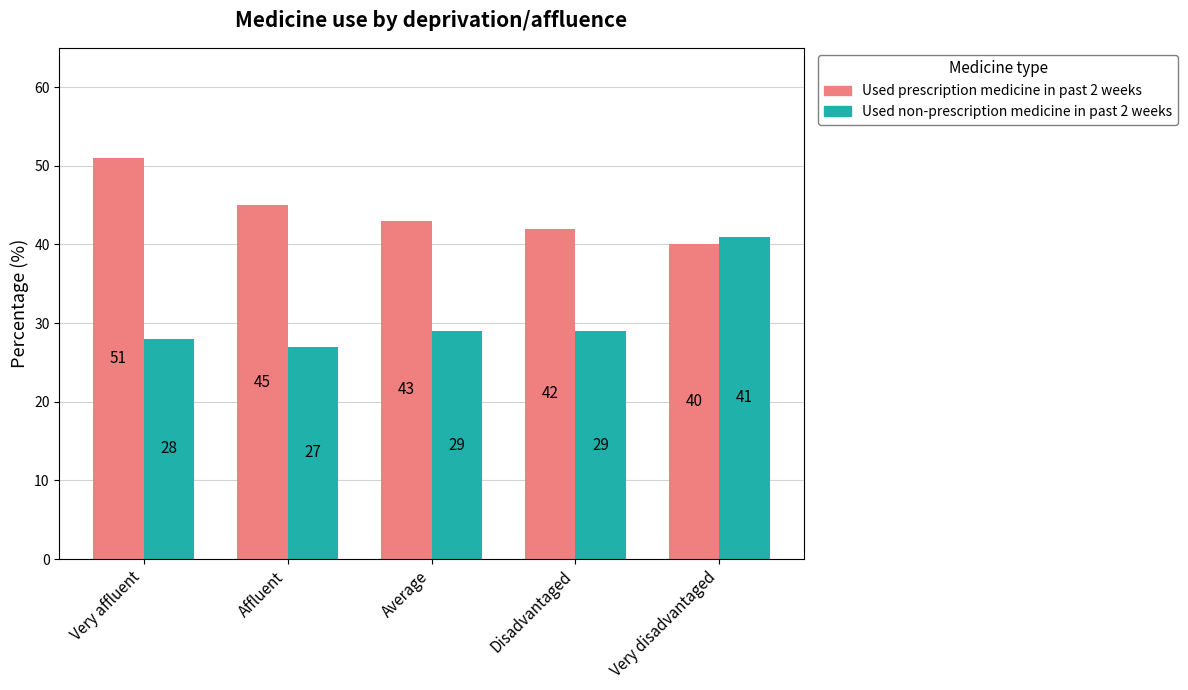

List the series in order of their peak value, highest first.

Used prescription medicine in past 2 weeks, Used non-prescription medicine in past 2 weeks